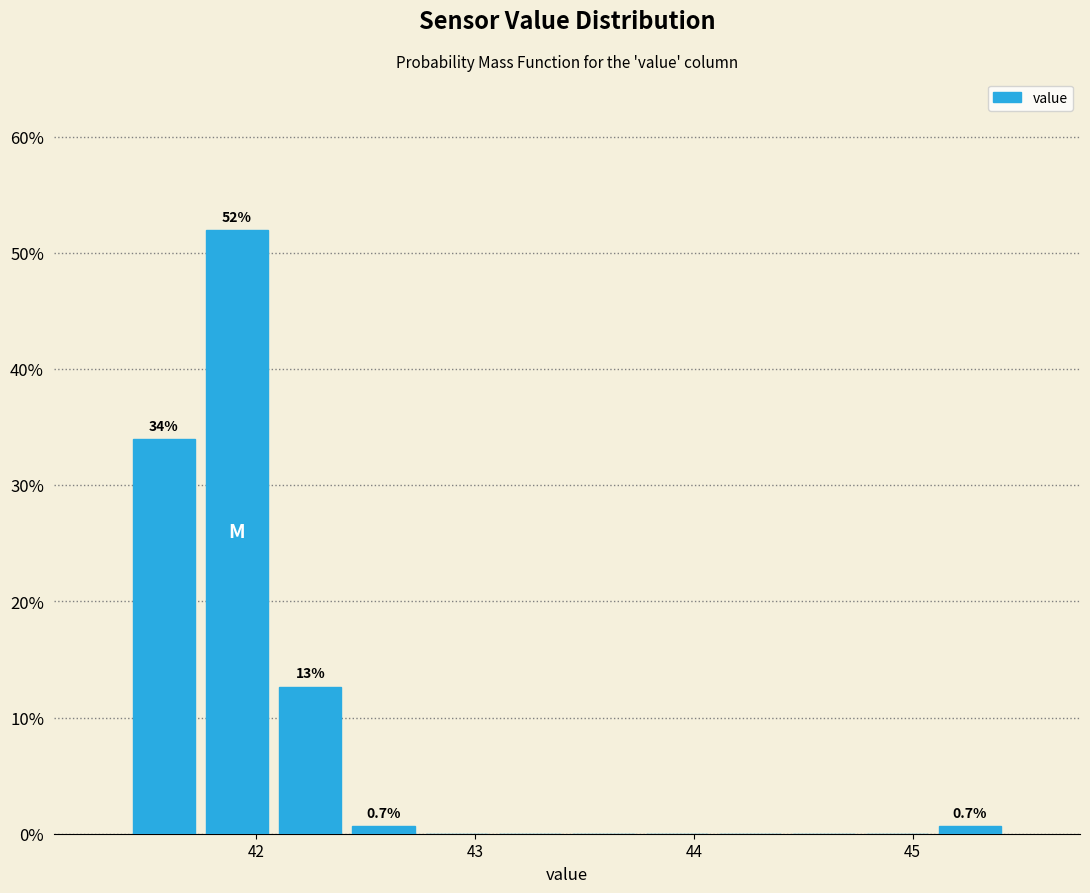

Read against the x-axis, roughly where is the centre of the tallest bar?

41.9